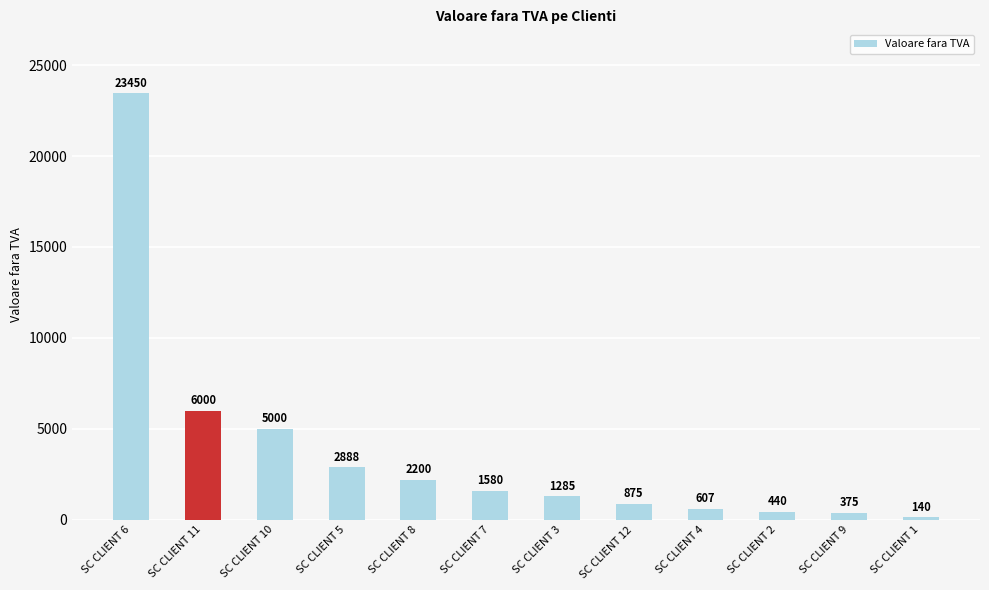

List the labels in order of value, smallest first.

SC CLIENT 1, SC CLIENT 9, SC CLIENT 2, SC CLIENT 4, SC CLIENT 12, SC CLIENT 3, SC CLIENT 7, SC CLIENT 8, SC CLIENT 5, SC CLIENT 10, SC CLIENT 11, SC CLIENT 6